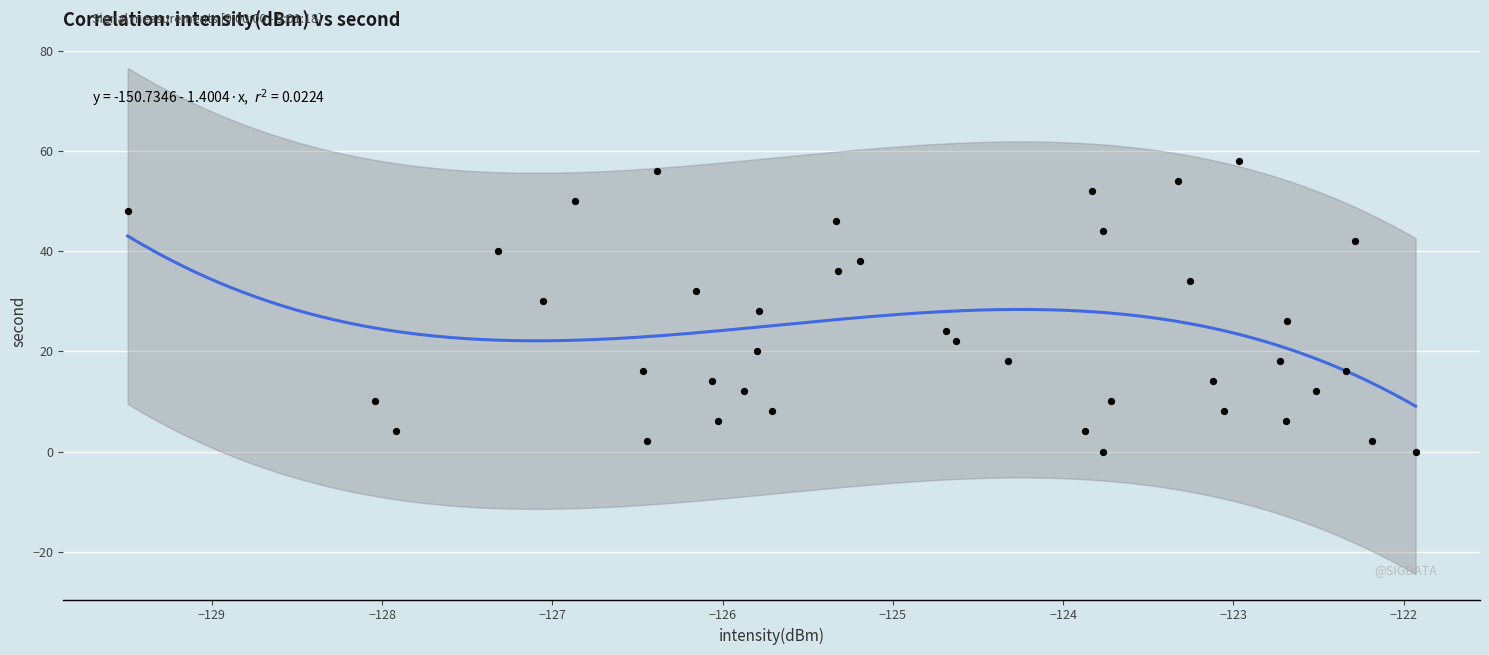

What is the range of Y values (max minus min)?

58